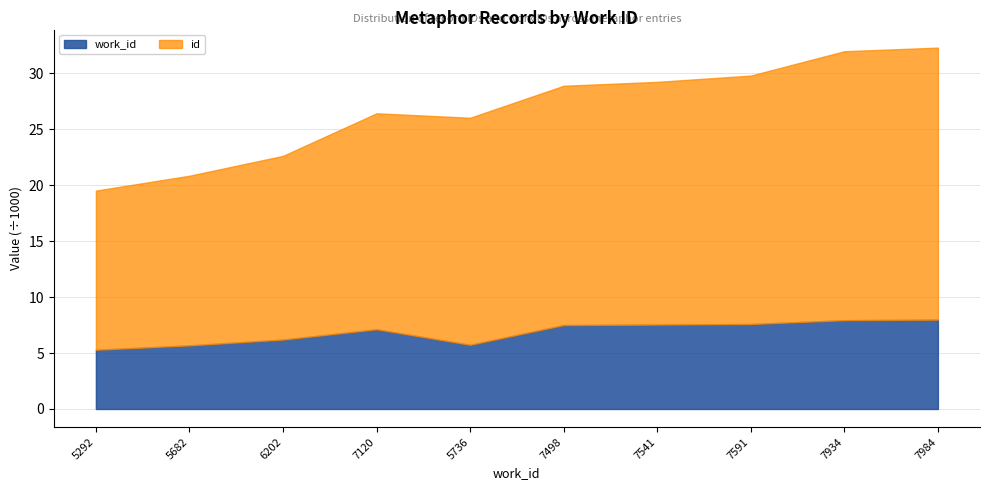

Reading right to left, what are all the values shown in this chart?

work_id: 7984=7984	7934=7934	7591=7591	7541=7541	7498=7498	5736=5736	7120=7120	6202=6202	5682=5682	5292=5292
id: 7984=24300	7934=24029	7591=22195	7541=21684	7498=21379	5736=20283	7120=19297	6202=16413	5682=15157	5292=14218